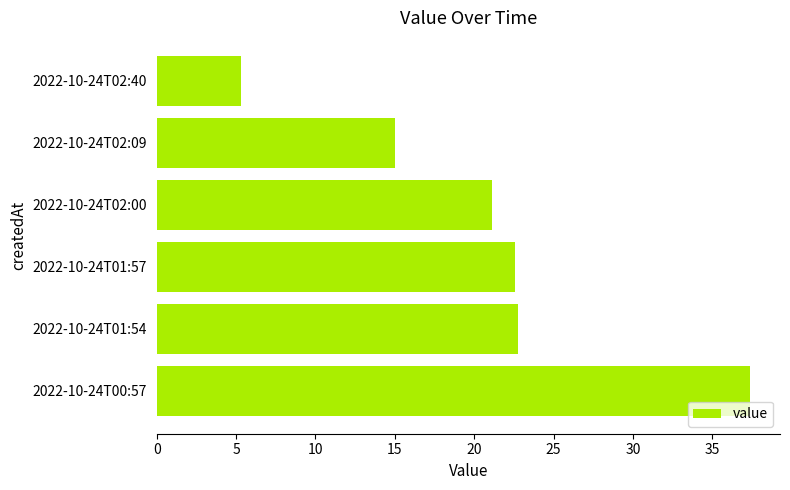

Which has a higher value, 2022-10-24T01:57 or 2022-10-24T02:00?

2022-10-24T01:57